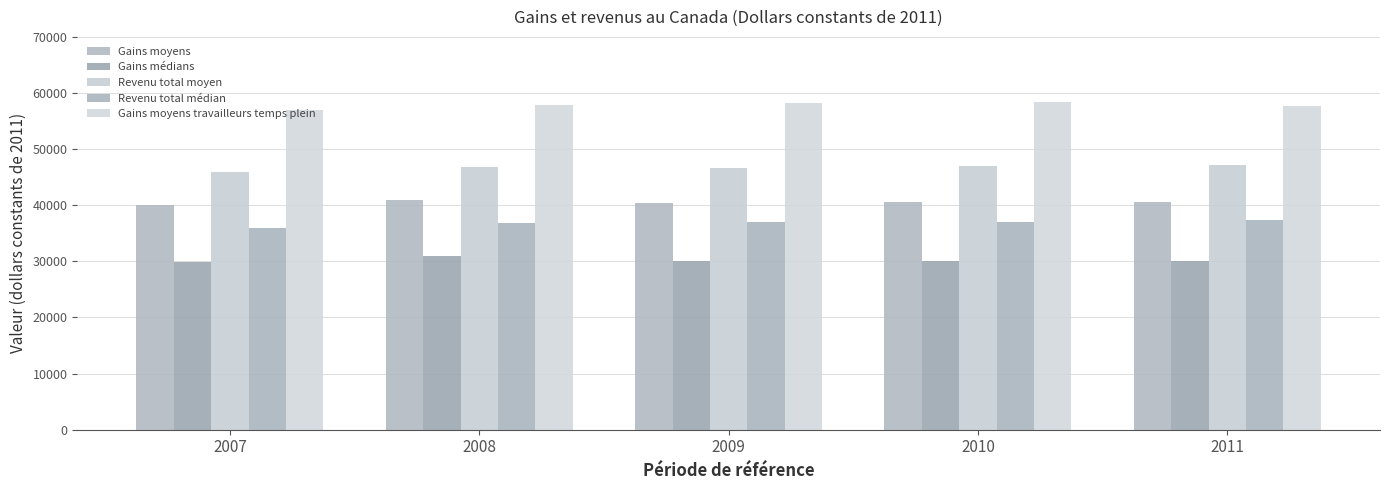

Between 2009 and 2011, which is larger?

2011